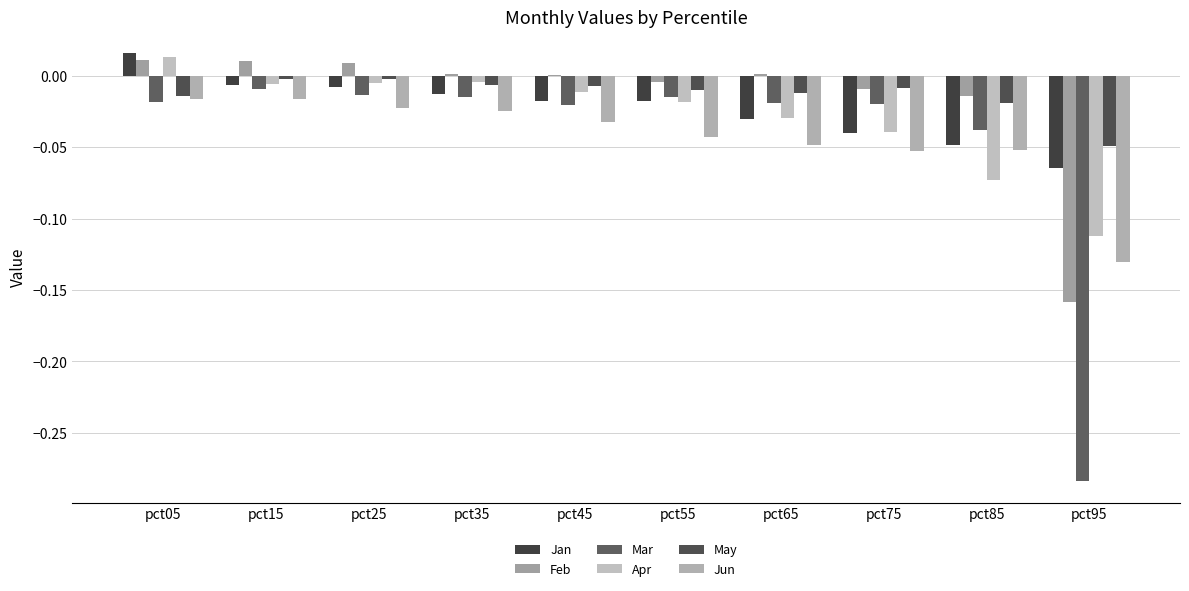

Rank the series at pct15 from highest to lowest value.

Feb, May, Apr, Jan, Mar, Jun